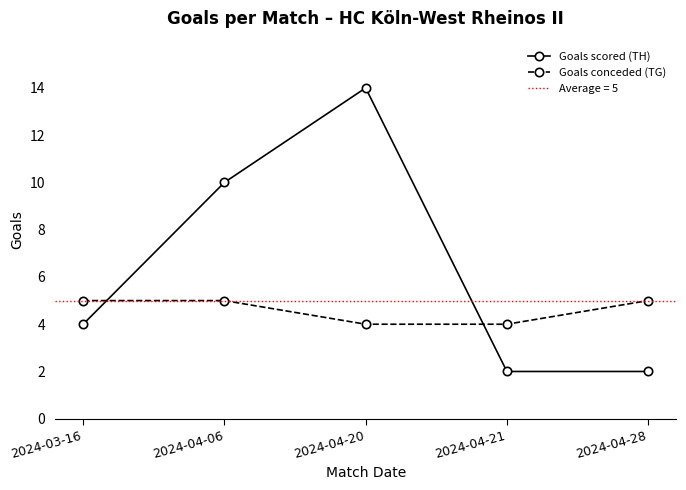

The Goals conceded (TG) series shows 9 at 2024-04-28. True or false?

False